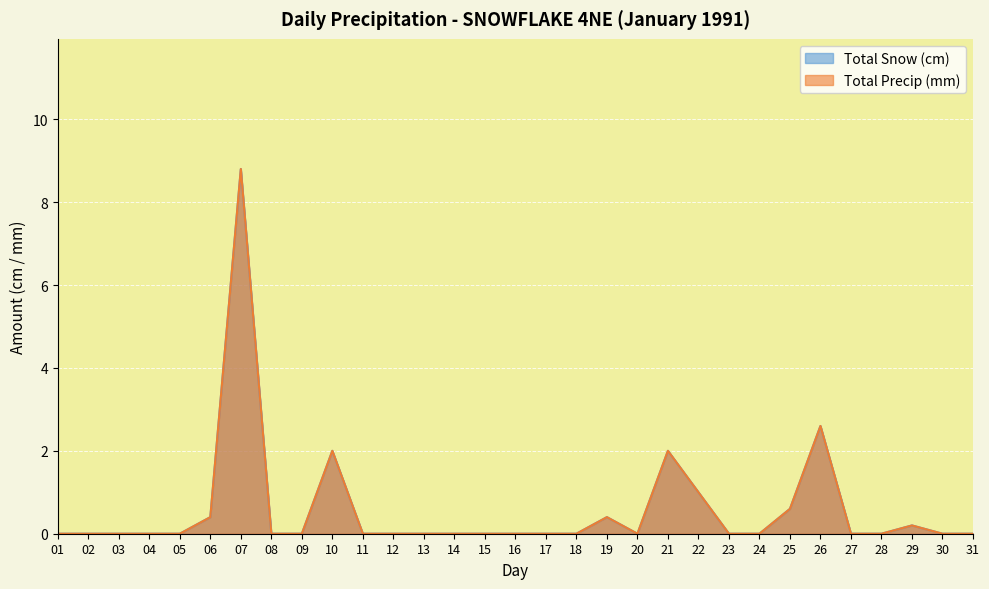

True or false: Total Snow (cm) and Total Precip (mm) intersect in this chart.

False